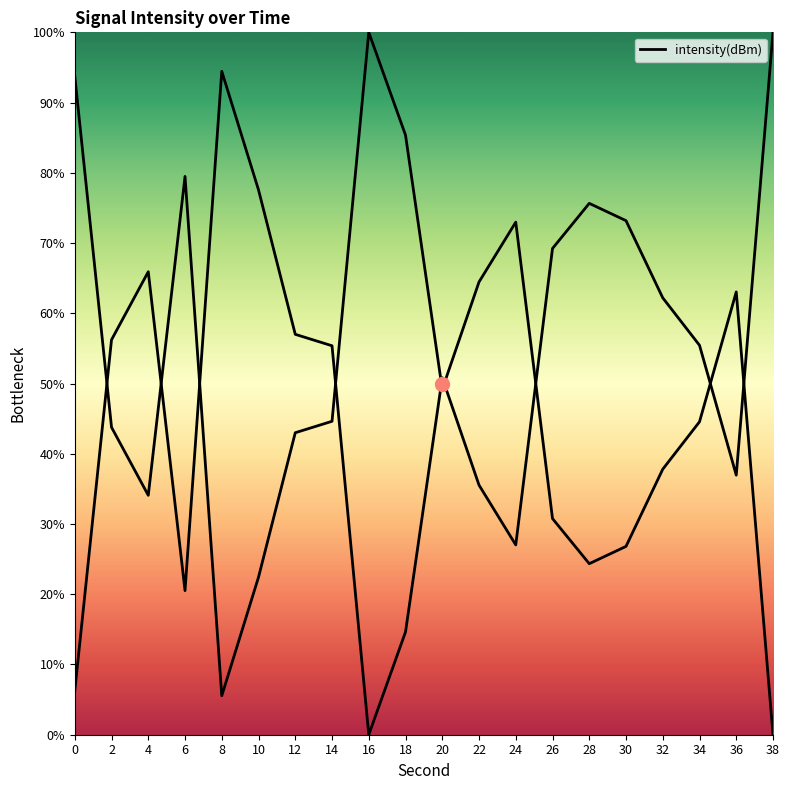

Rank the categories by value from highest to lowest.

16, 0, 18, 6, 24, 22, 36, 20, 14, 34, 2, 12, 32, 4, 26, 30, 28, 10, 8, 38